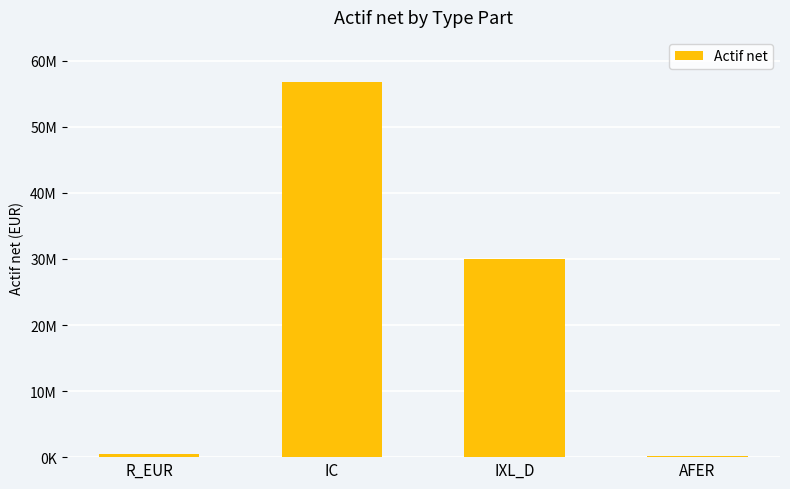

What is the label of the 2nd bar from the right?

IXL_D